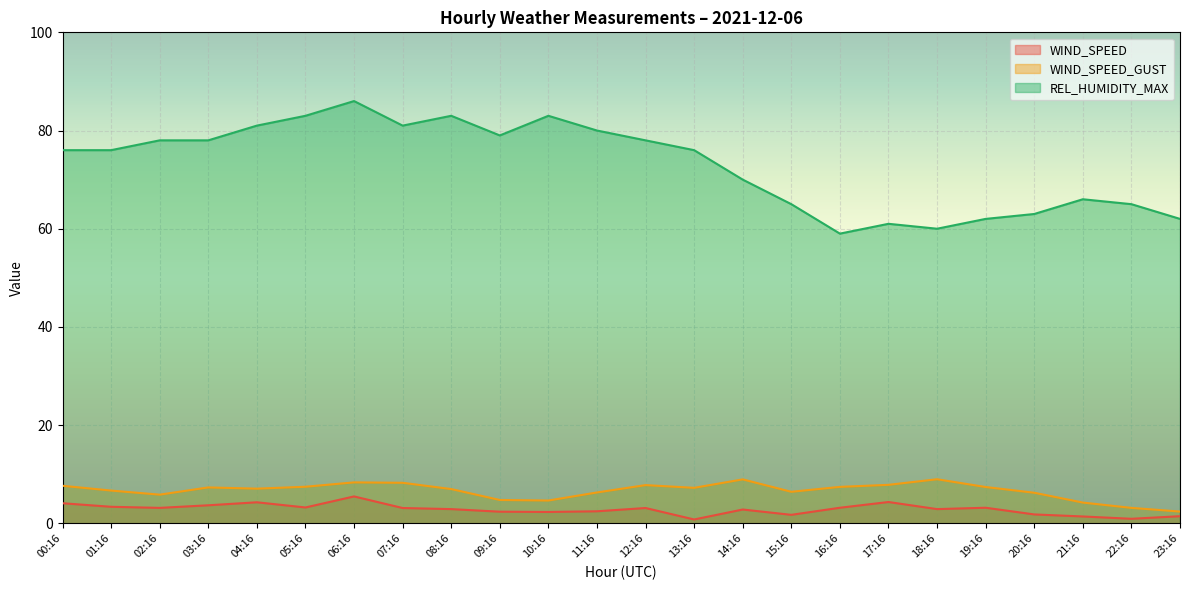

At which label does WIND_SPEED_GUST reach its minimum?

23:16